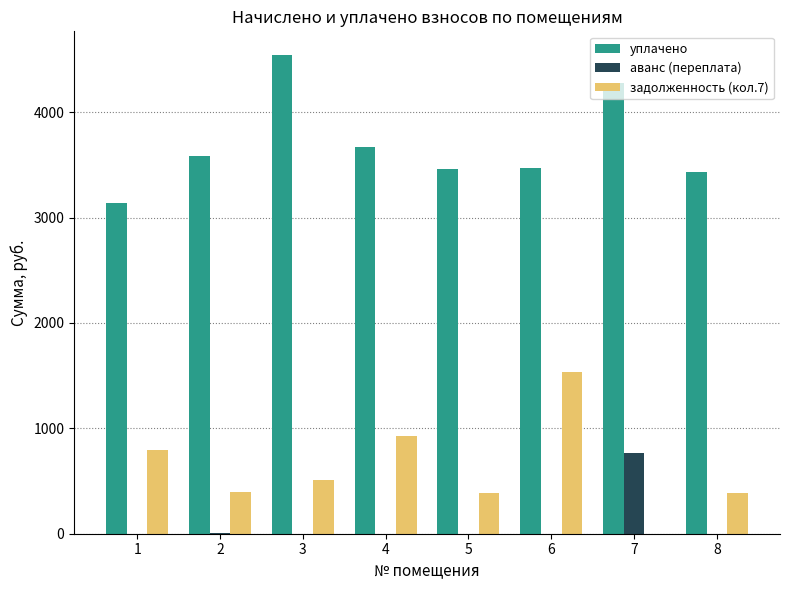

What is the sum of the задолженность (кол.7) values at 4 and 7?

931.8